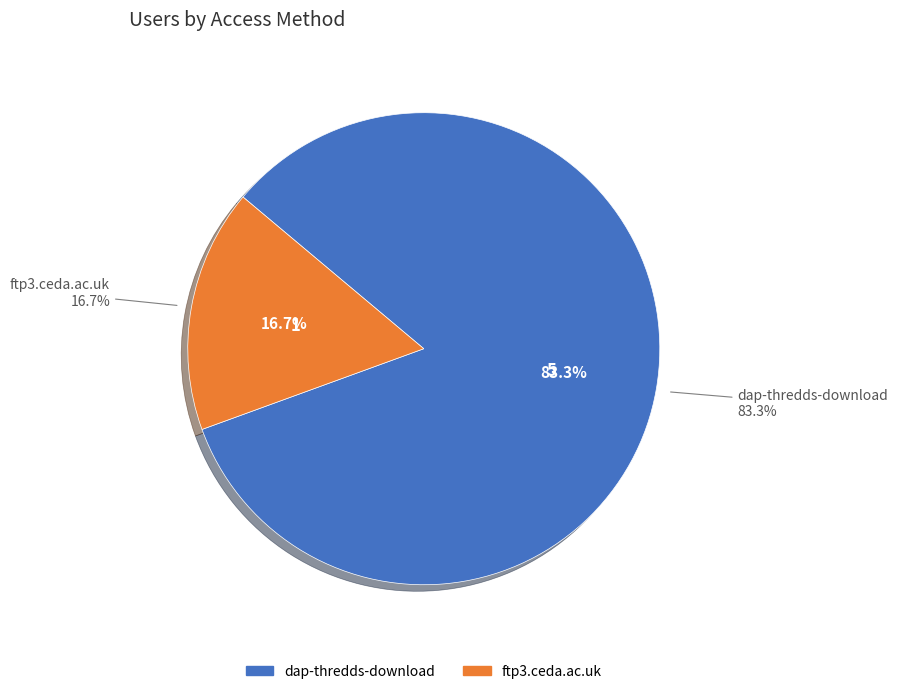

What is the largest slice in the pie chart?

dap-thredds-download